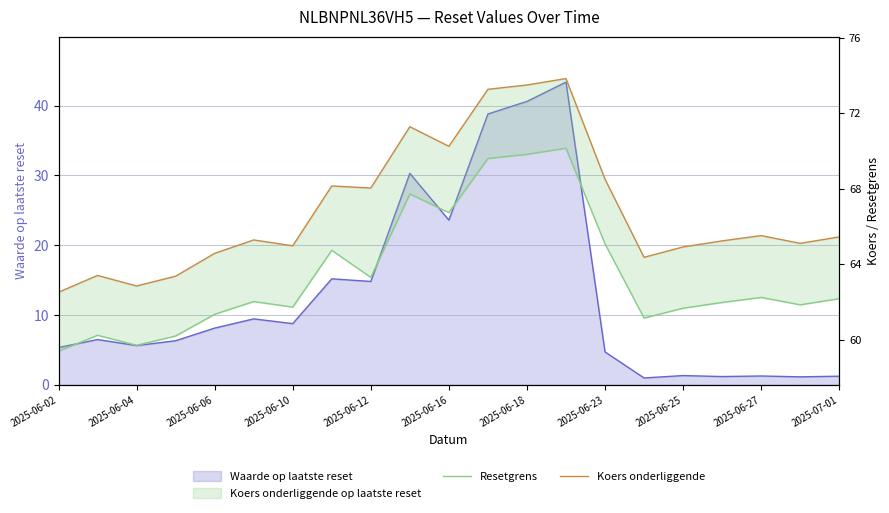

What is the total value across all series at 2025-06-06?

125.9